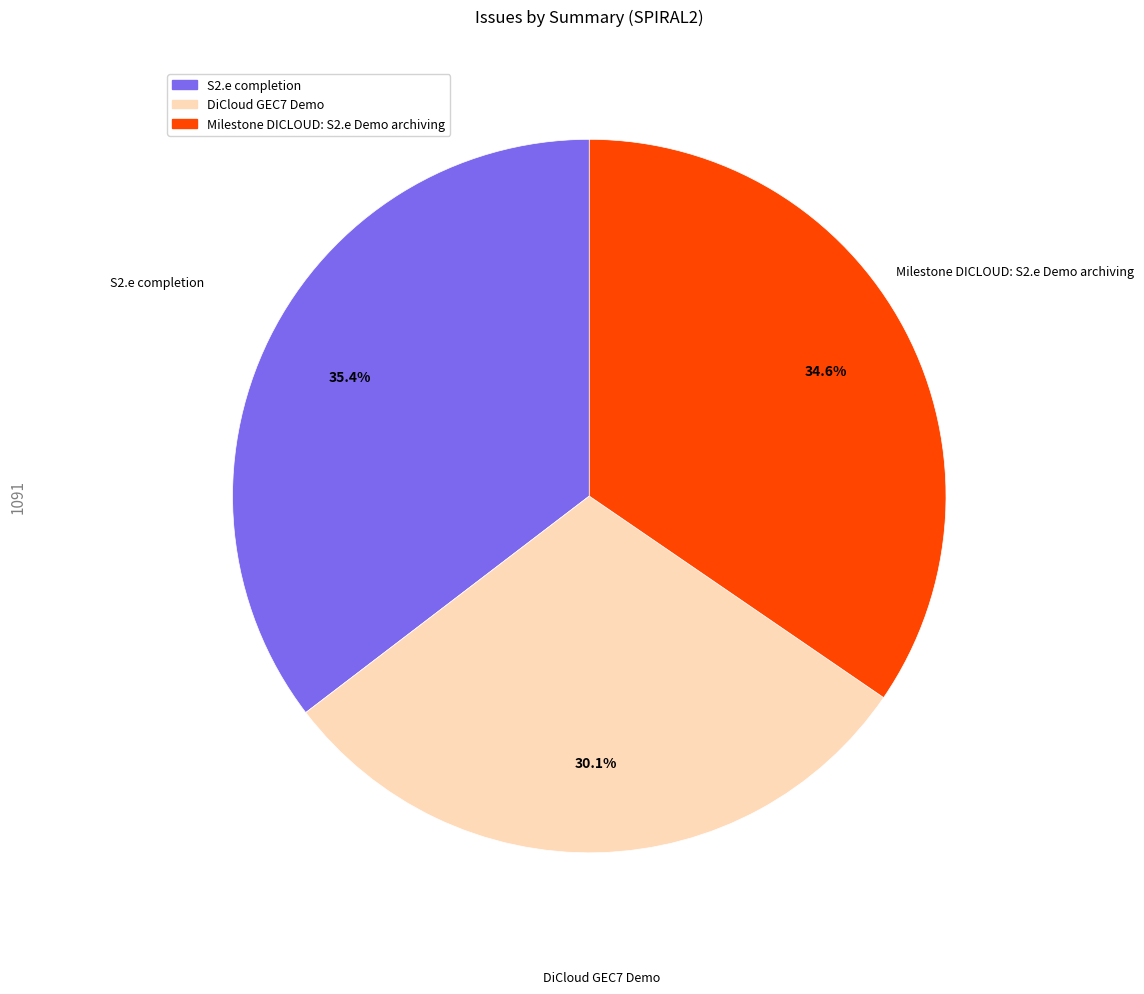

To the nearest percent, what portion does Milestone DICLOUD: S2.e Demo archiving represent?

35%